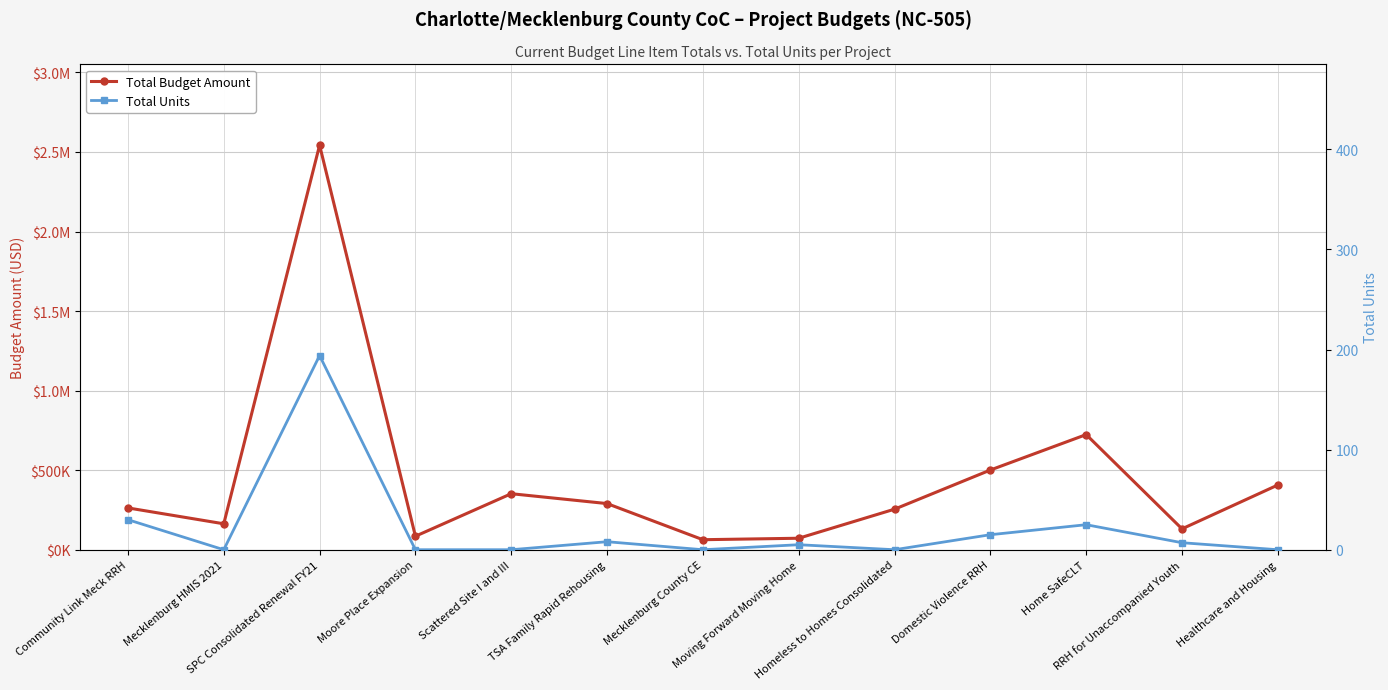

The Total Units series shows 80 at Healthcare and Housing. True or false?

False